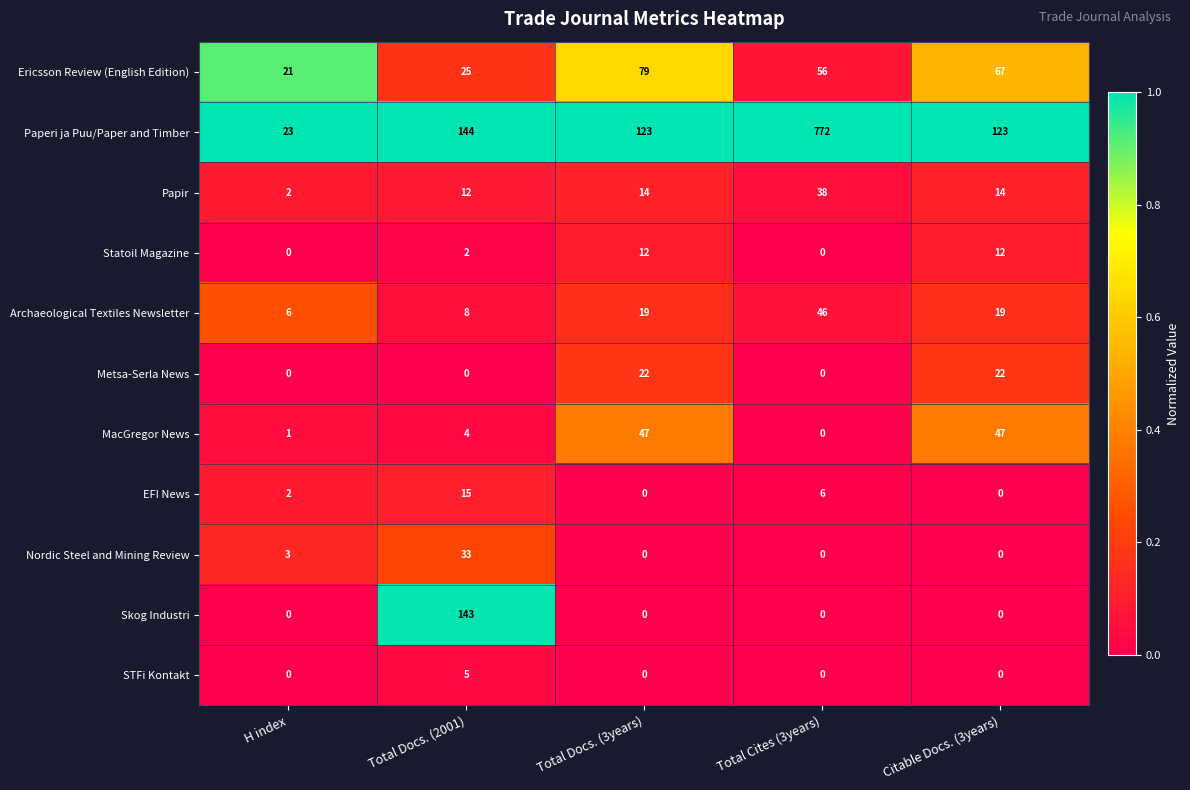

Rank the series by their maximum value, from lowest to highest.

STFi Kontakt, Statoil Magazine, EFI News, Metsa-Serla News, Nordic Steel and Mining Review, Papir, Archaeological Textiles Newsletter, MacGregor News, Ericsson Review (English Edition), Skog Industri, Paperi ja Puu/Paper and Timber